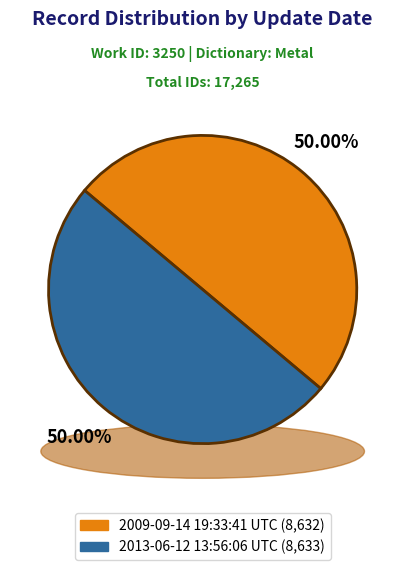

What is the smallest slice in the pie chart?

2009-09-14 19:33:41 UTC